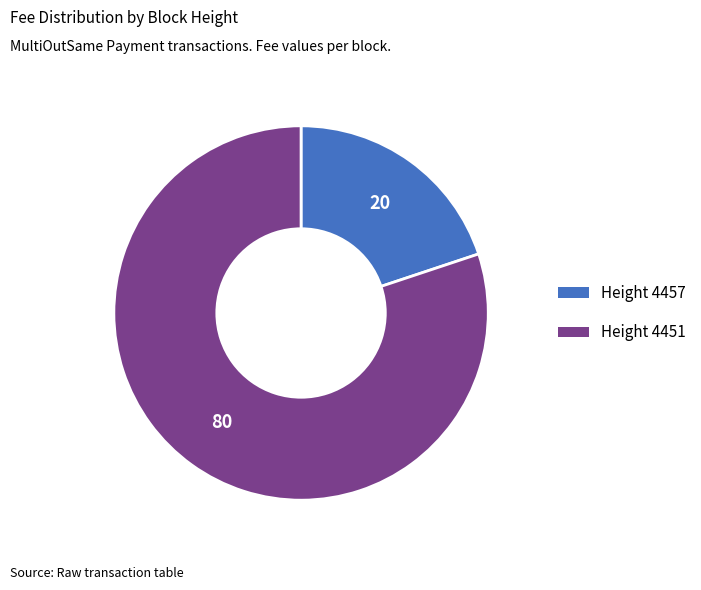

The Height 4457 slice represents 20% of the pie. True or false?

True